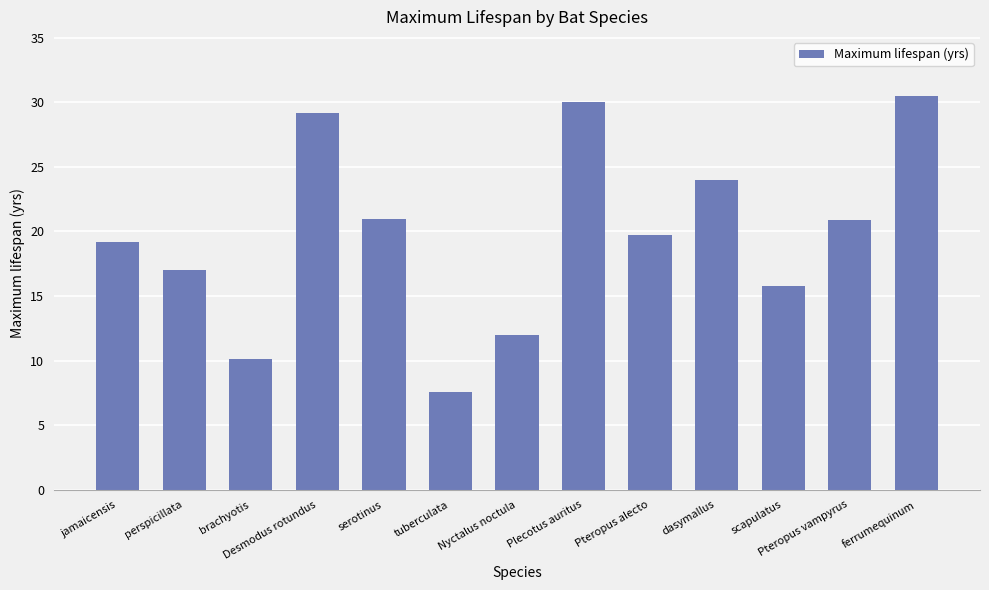

What is the change in value from brachyotis to Plecotus auritus?

+19.9